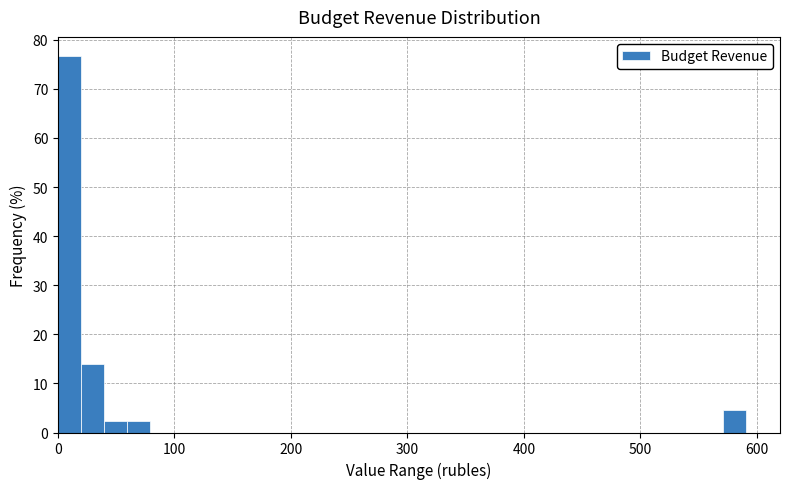

Read against the x-axis, roughly where is the centre of the tallest bar?

10